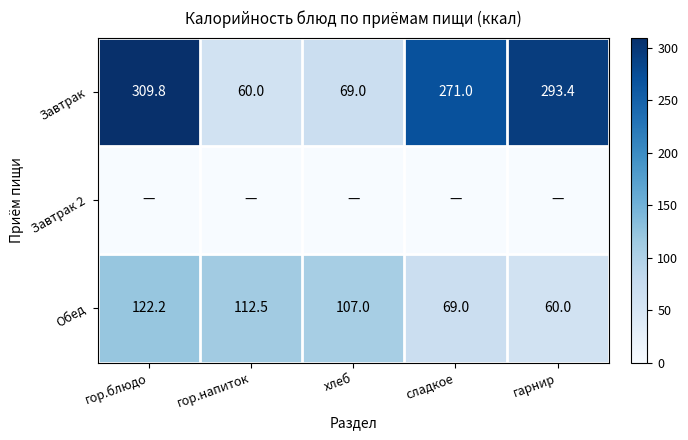

Which category has the highest value in the Завтрак series?

гор.блюдо